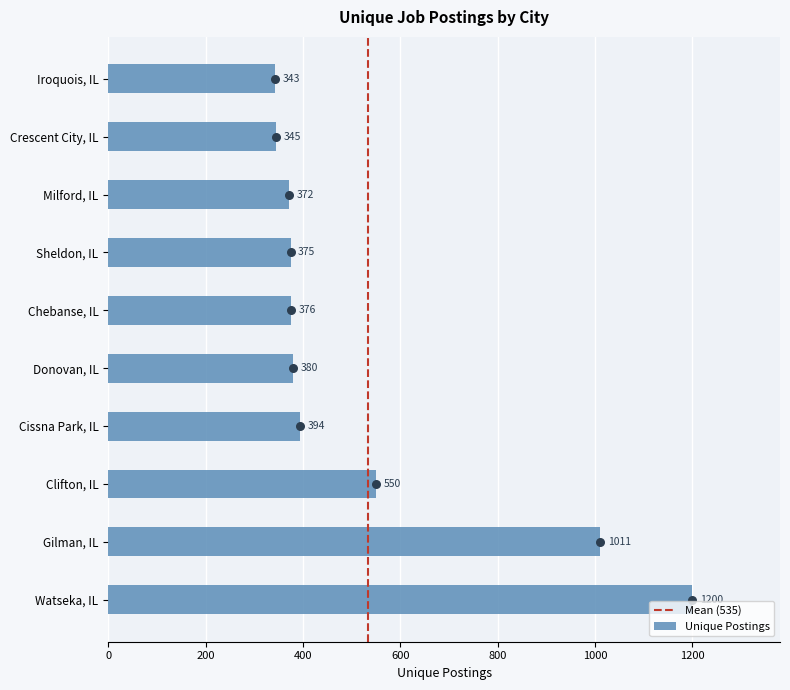

What is the ratio of the value at Sheldon, IL to the value at Watseka, IL?

0.3